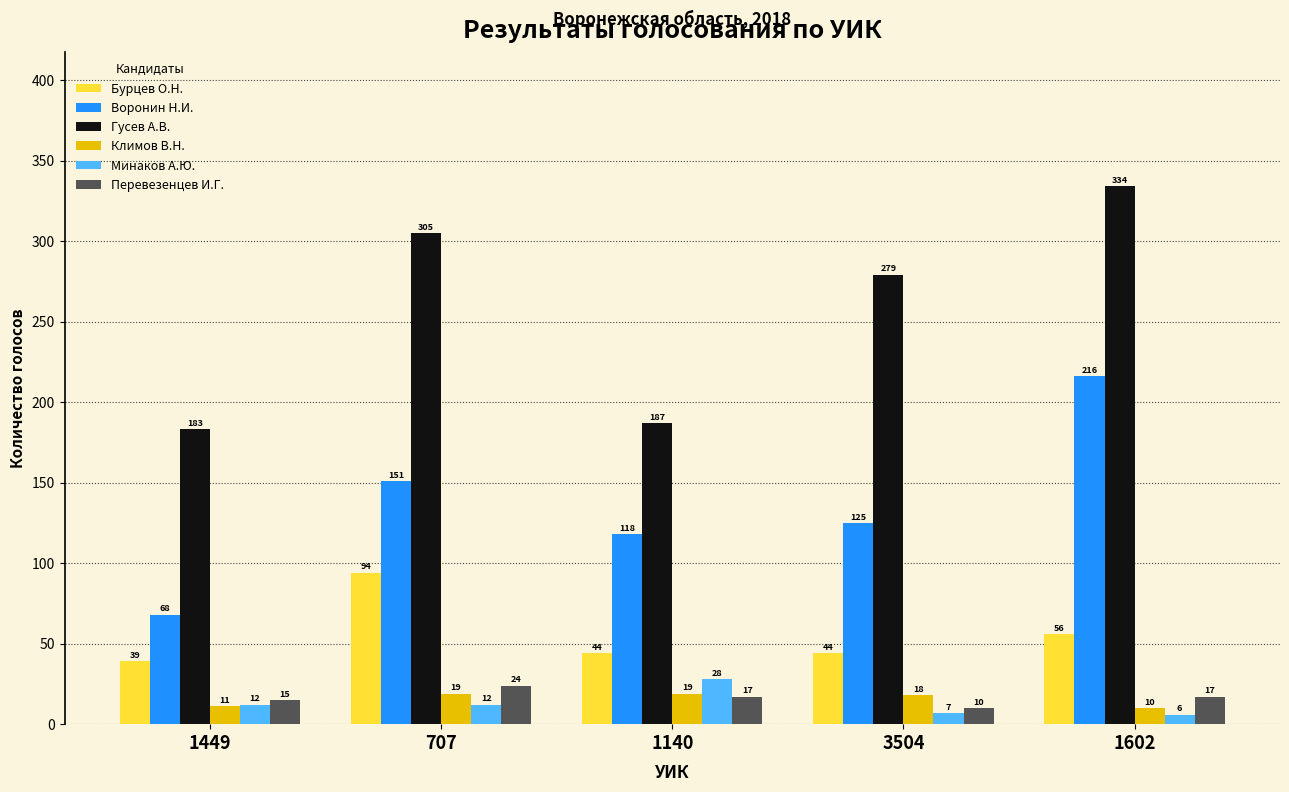

What is the difference between the maximum and minimum values in the Гусев А.В. series?

151